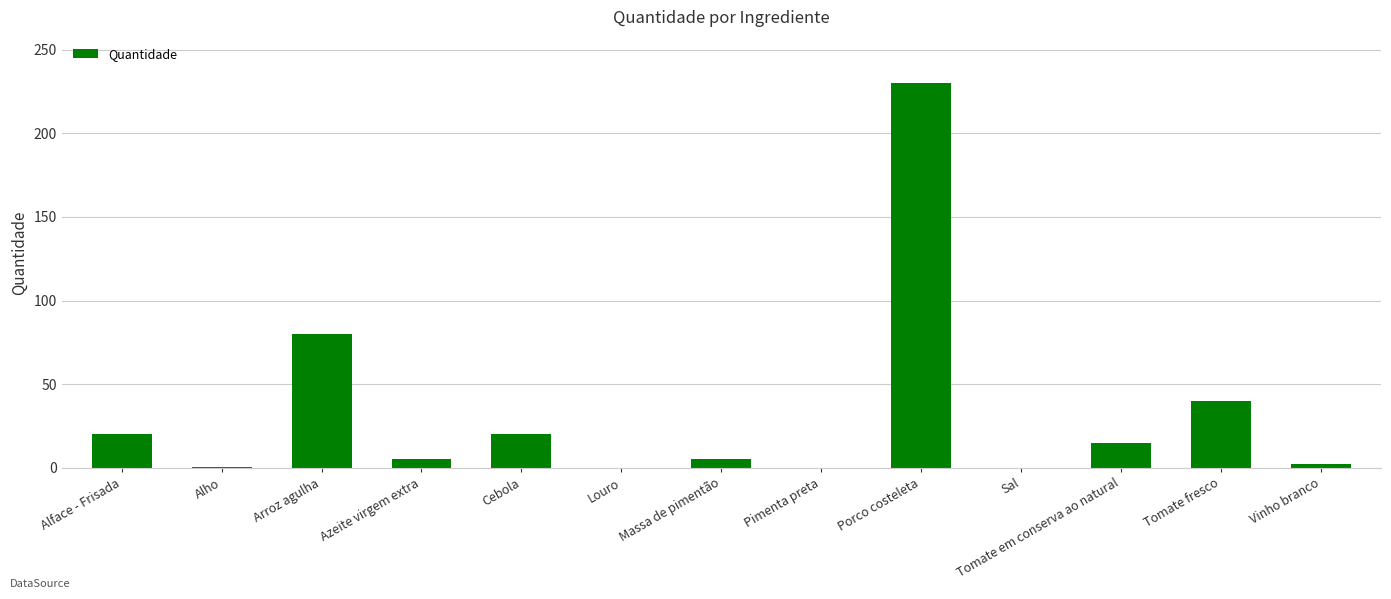

Is it true that the value at Tomate em conserva ao natural is 26.1?

False